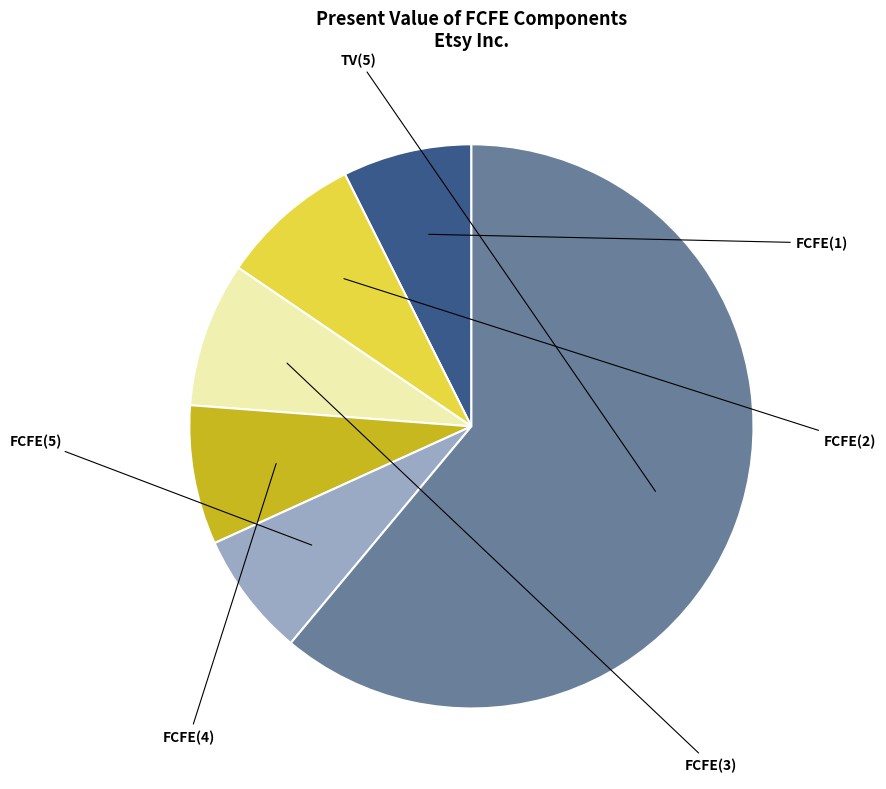

How many segments does this pie chart have?

6